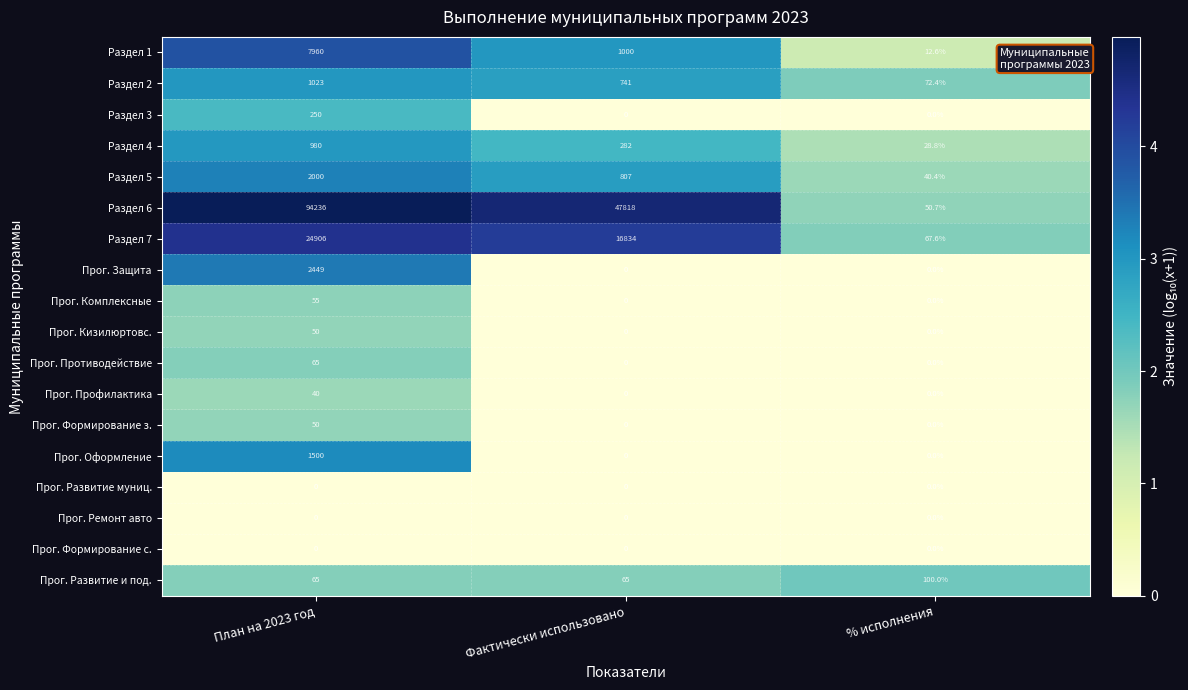

What is the difference between the highest and lowest values at Фактически использовано?

47818.0